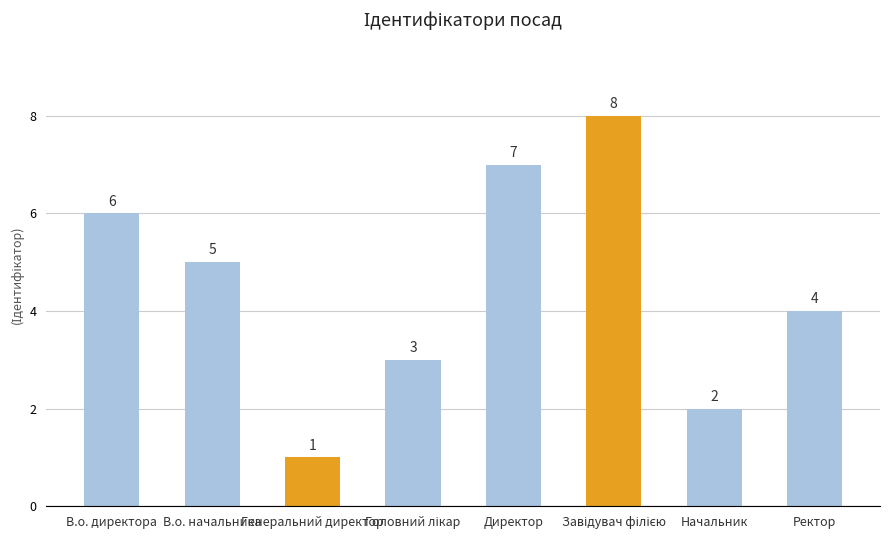

At which category does the chart reach its minimum across all series?

Генеральний директор